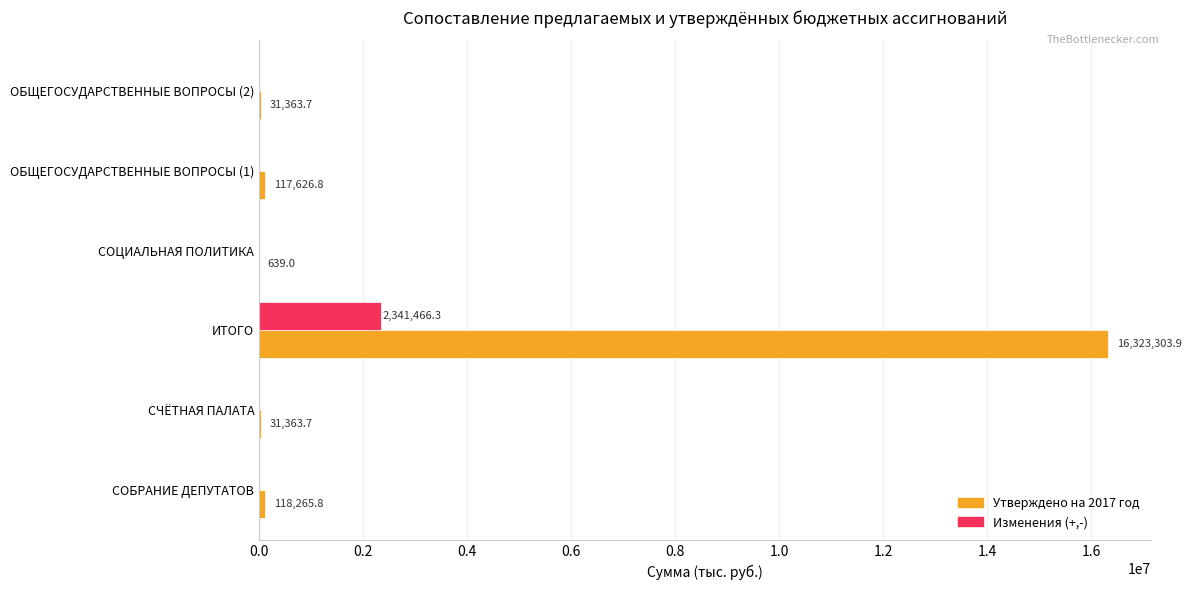

What are all the series names shown in the legend?

Утверждено на 2017 год, Изменения (+,-)